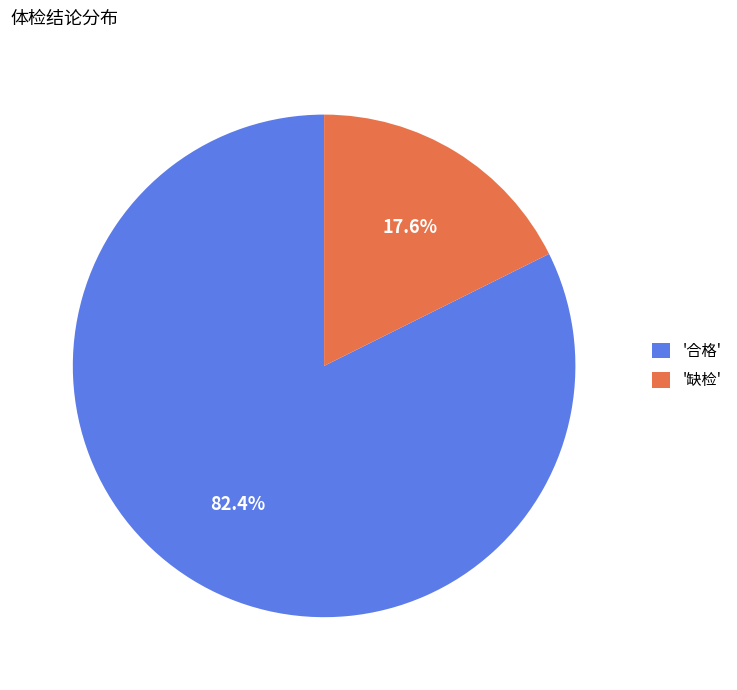

Does any single category account for the majority?

Yes